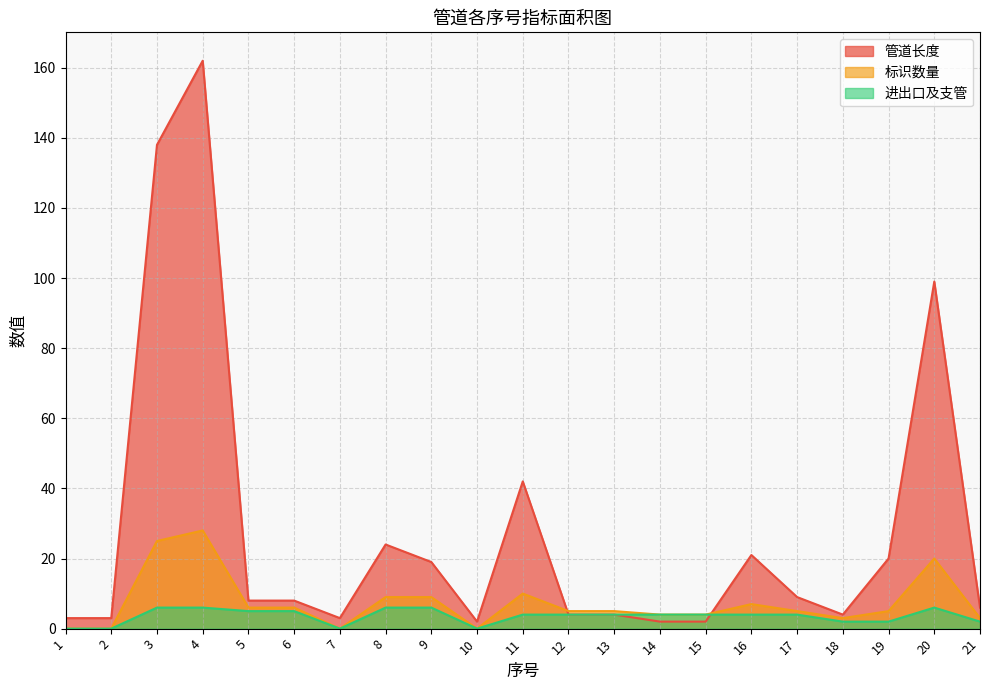

List the series in order of their overall mean, lowest first.

进出口及支管, 标识数量, 管道长度